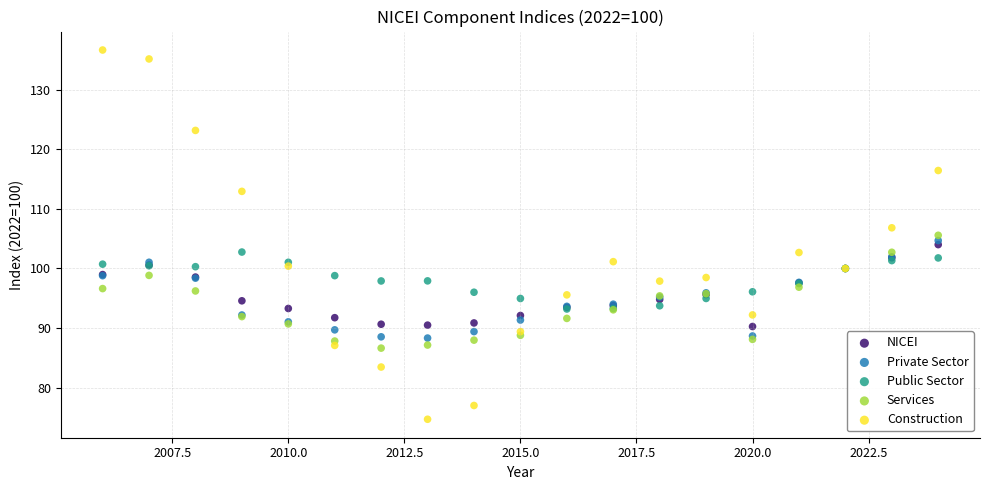

What are all the series names shown in the legend?

NICEI, Private Sector, Public Sector, Services, Construction